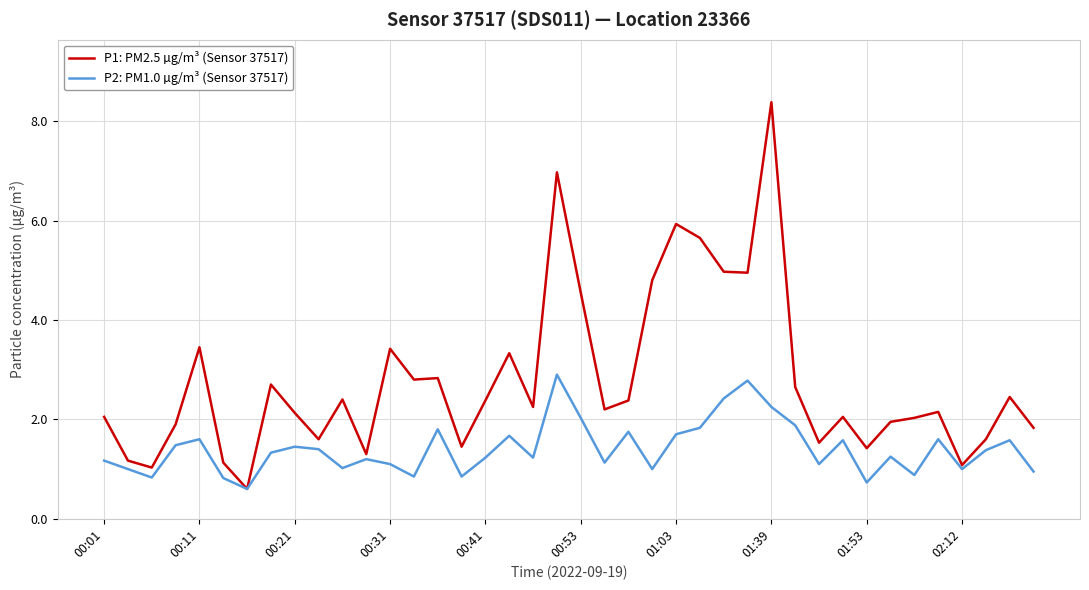

Which series has the widest spread of values?

P1: PM2.5 µg/m³ (Sensor 37517)